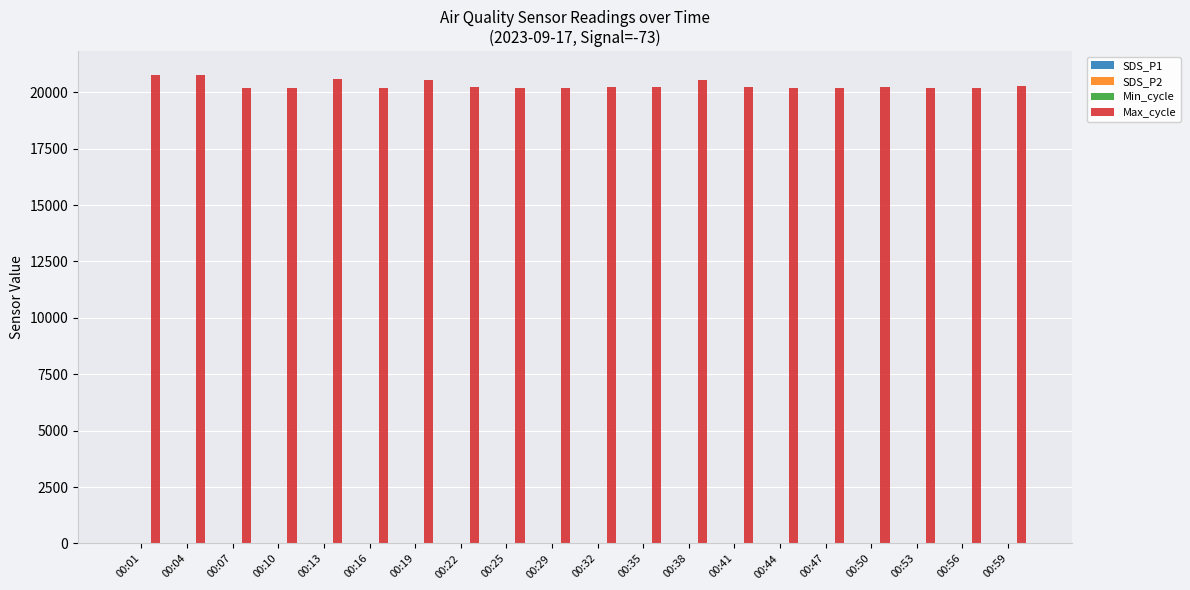

Are the bars grouped side by side (vs. stacked)?

Yes